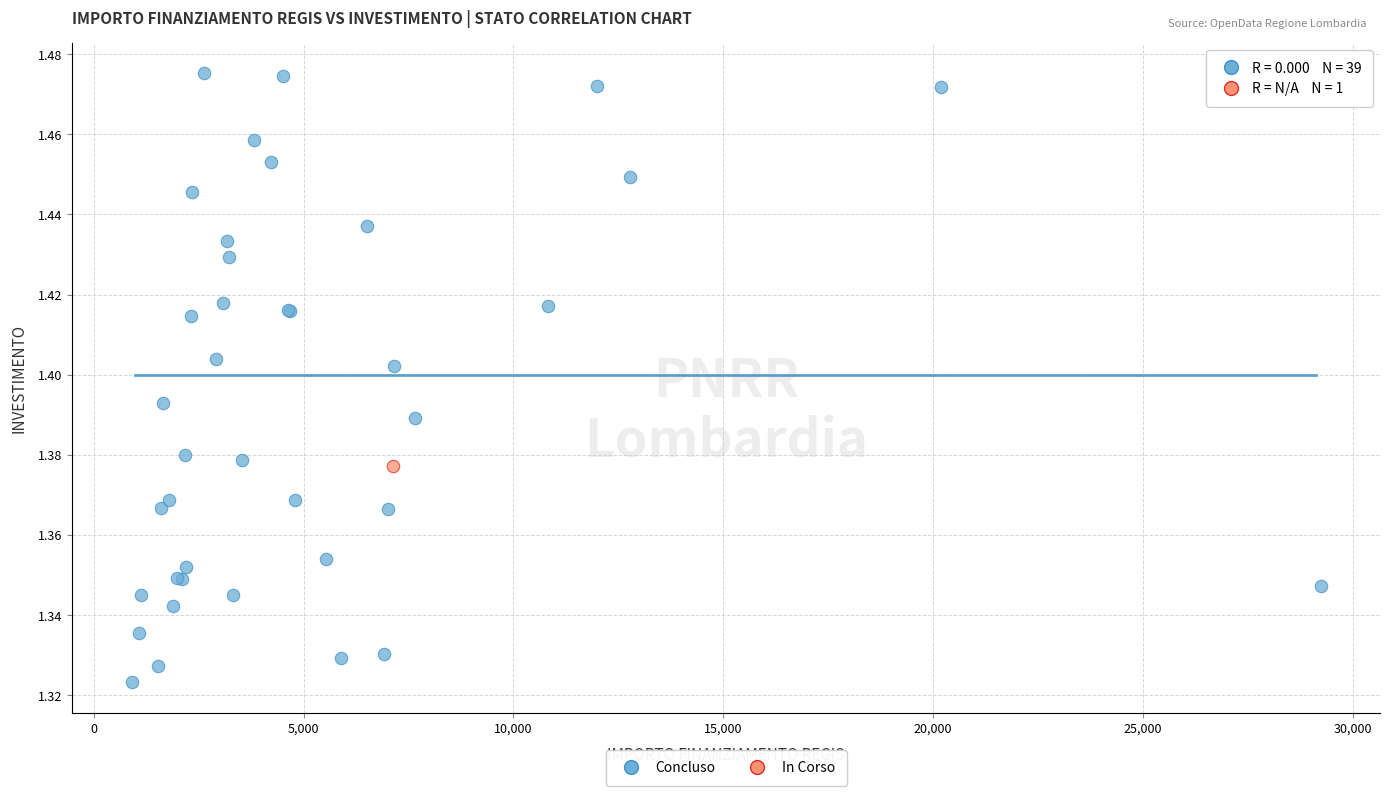

What are all the series names shown in the legend?

Concluso, In Corso